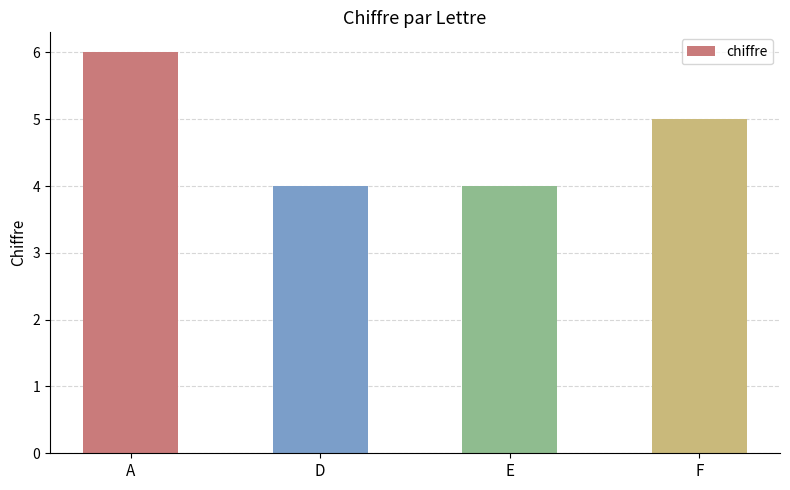

Are the bars grouped side by side (vs. stacked)?

No